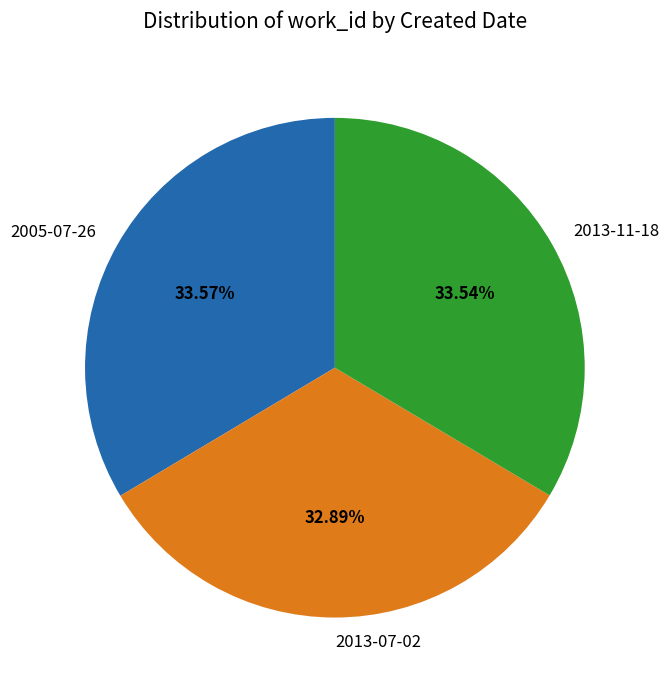

The 2005-07-26 slice represents 41% of the pie. True or false?

False